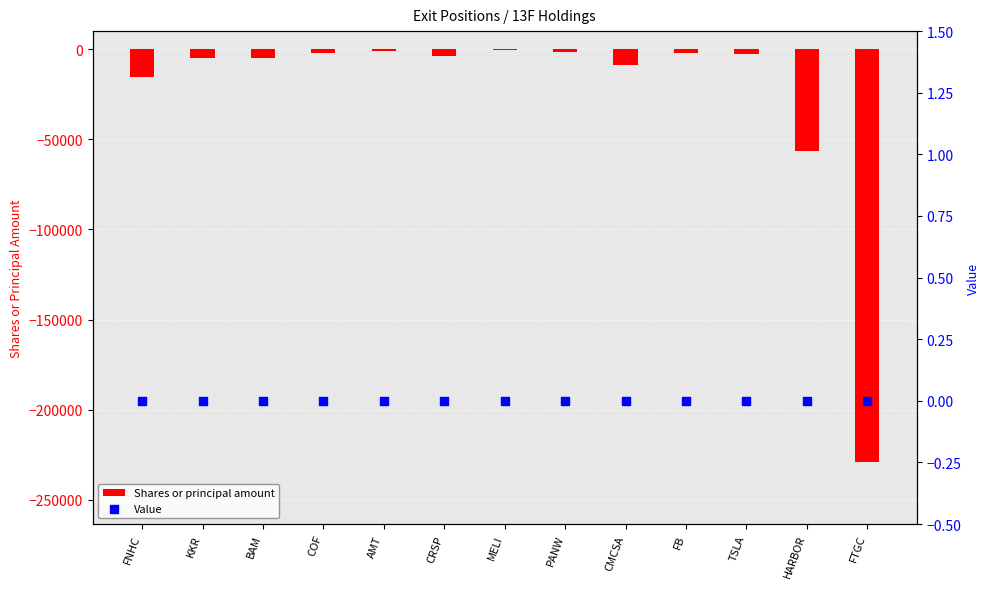

Which series has the widest spread of Y values?

Shares or principal amount